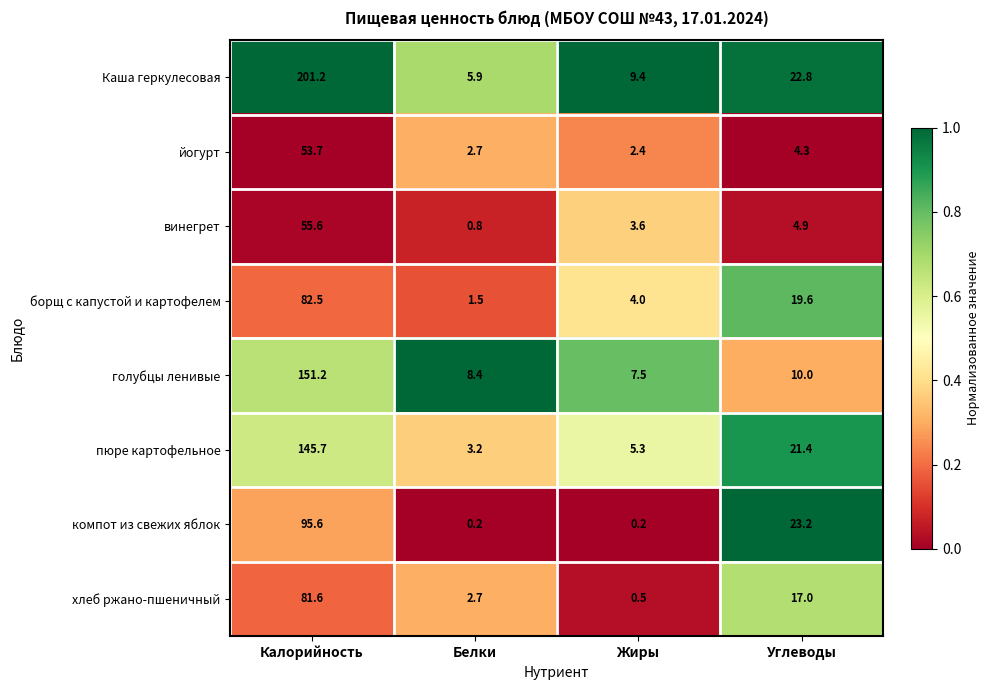

What is the maximum value shown in the chart?

201.2